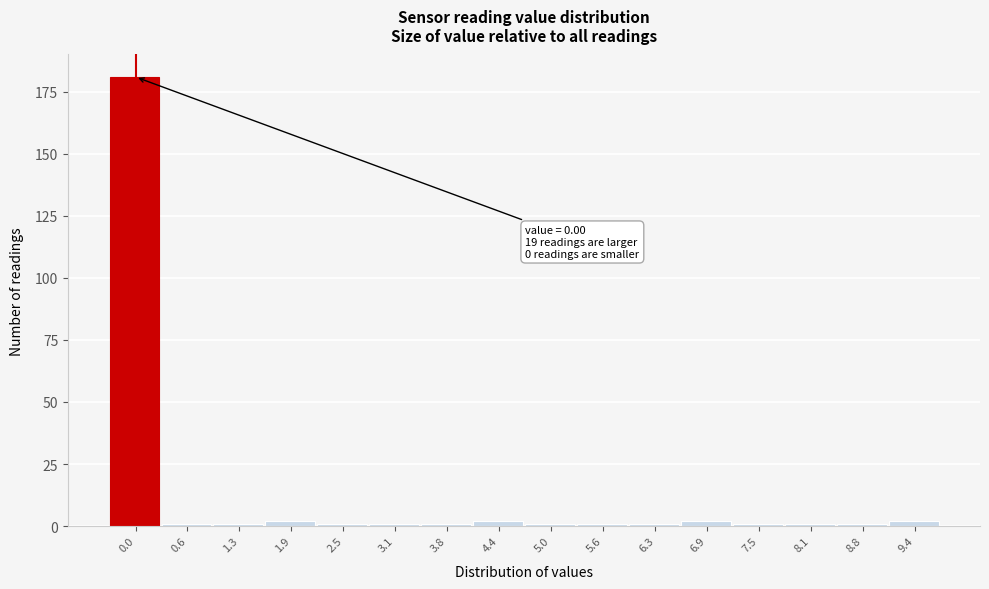

Reading left to right, what are all the values shown in this chart?

0.0=181	0.6=1	1.3=1	1.9=2	2.5=1	3.1=1	3.8=1	4.4=2	5.0=1	5.6=1	6.3=1	6.9=2	7.5=1	8.1=1	8.8=1	9.4=2